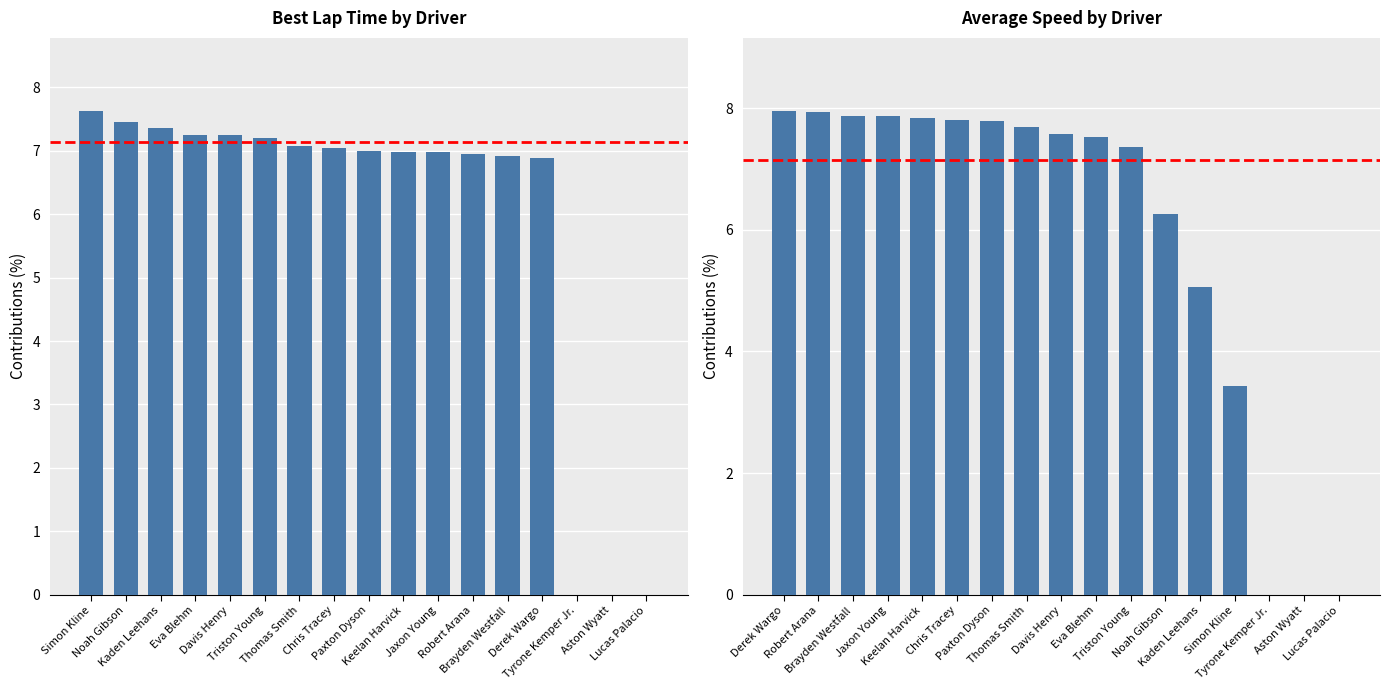

What is the sum of the Best Lap time values at Triston Young and Davis Henry?

14.5